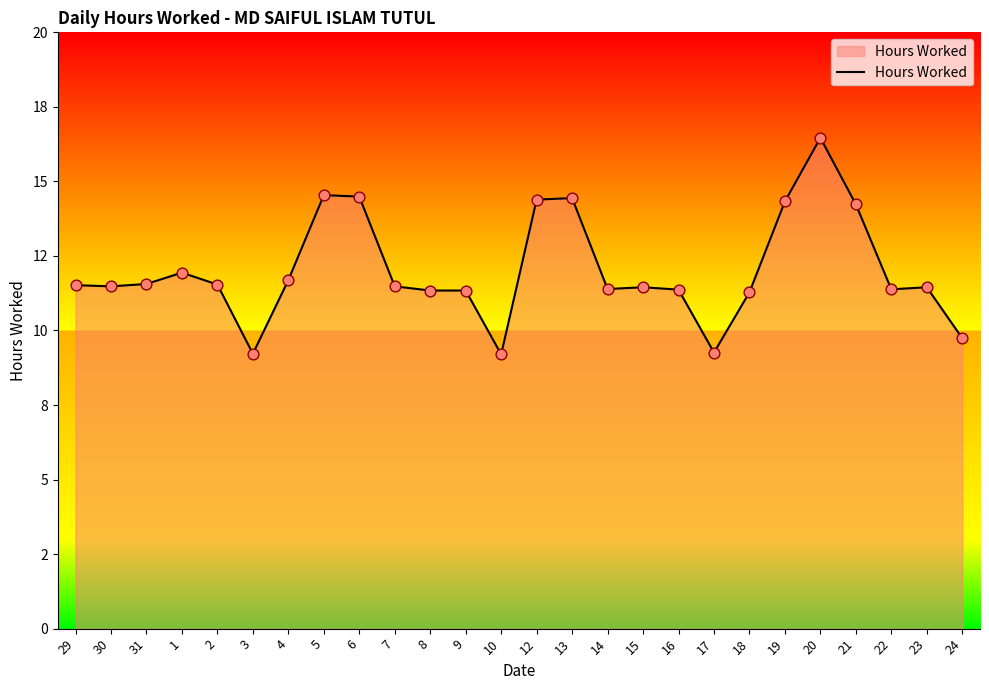

Between 9 and 20, which is larger?

20